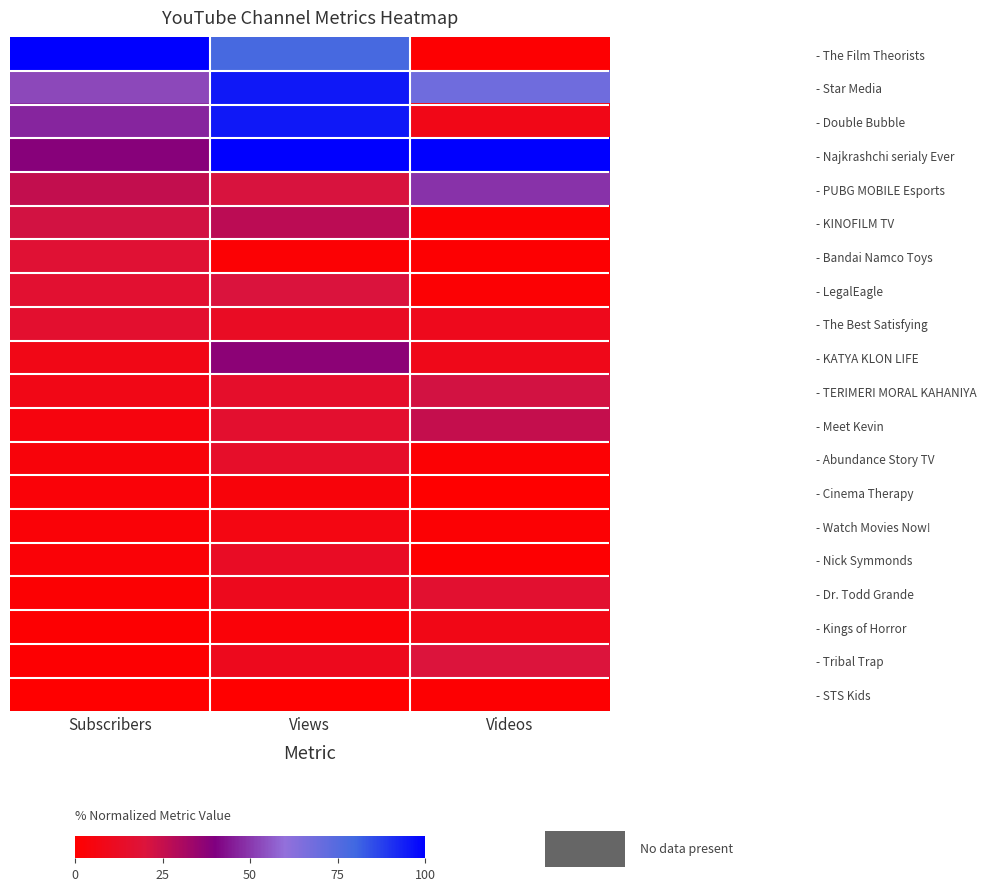

What is the total value across all series at Subscribers?

371.1